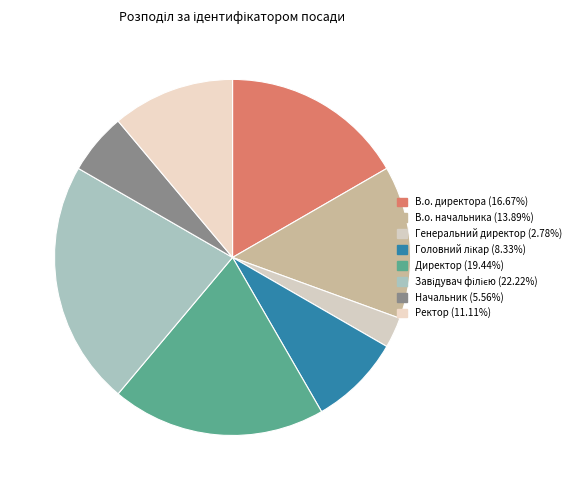

How many segments does this pie chart have?

8